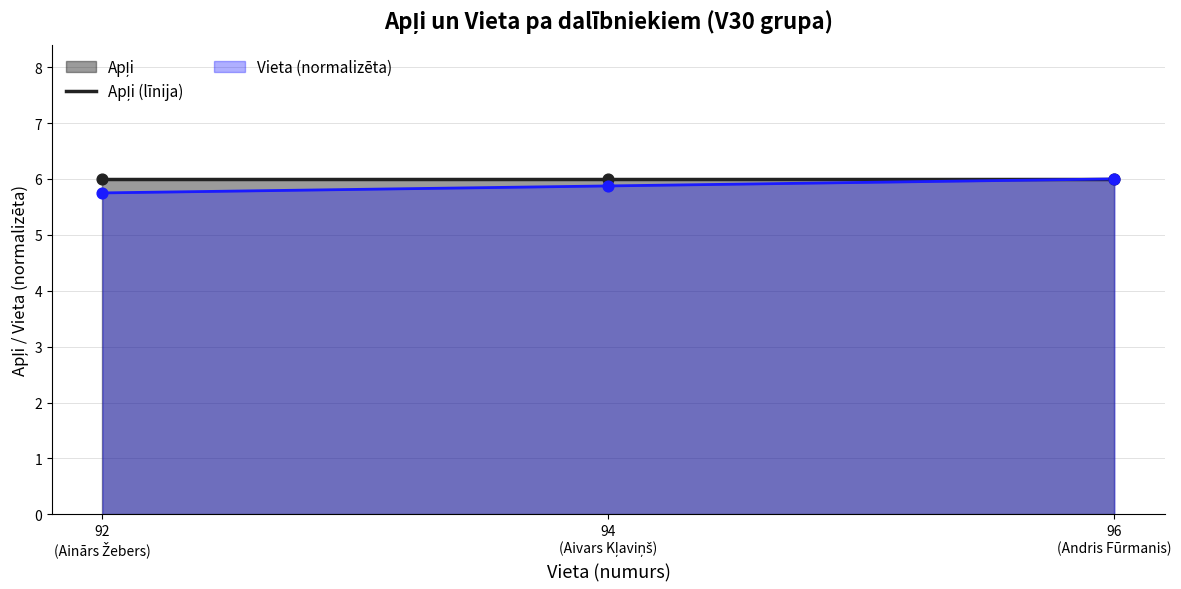

What is the smallest value displayed?

5.8